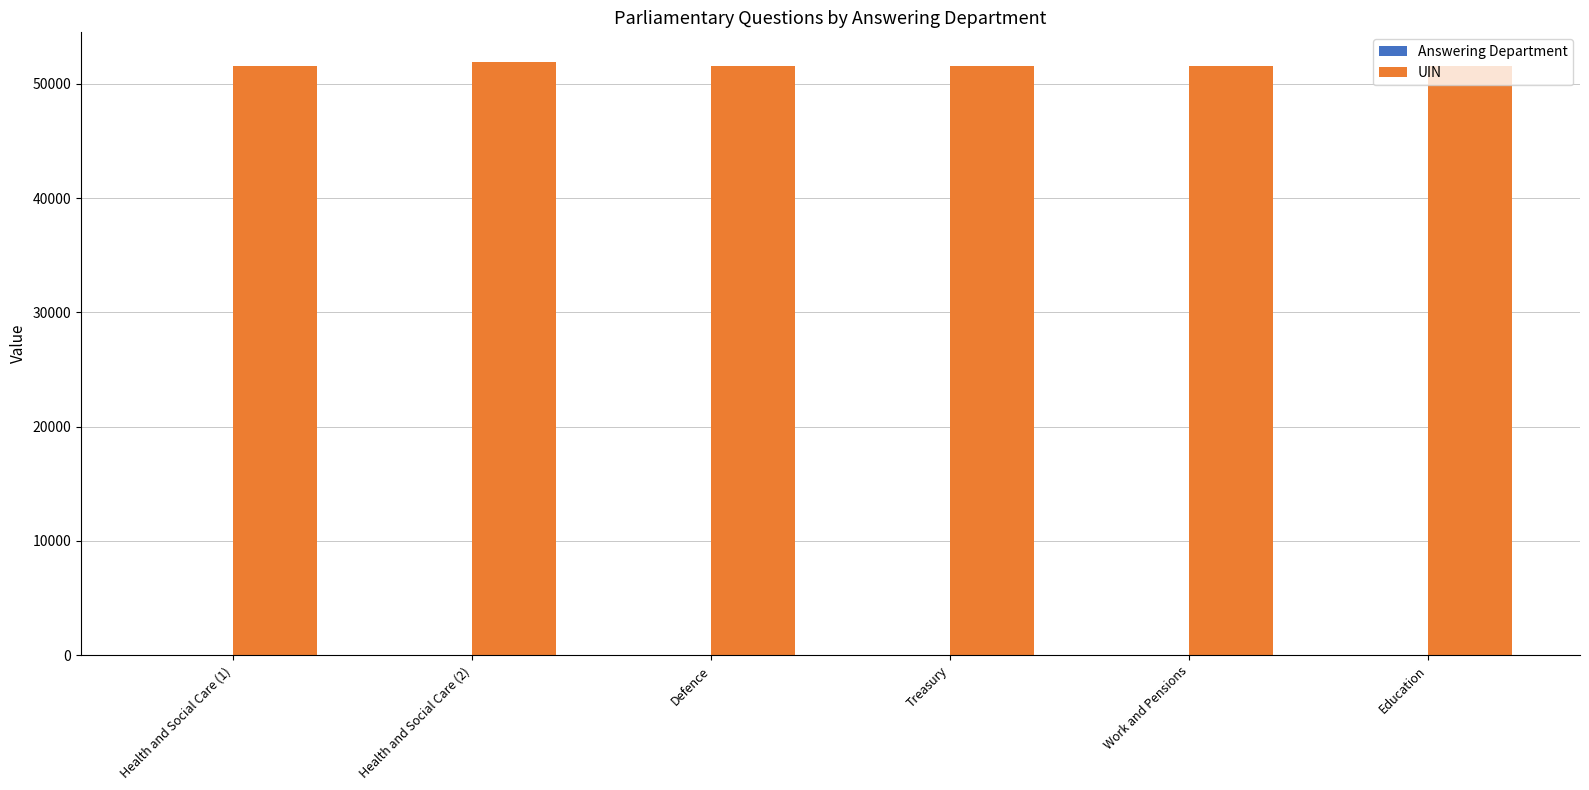

True or false: UIN has a value of 11468 at Defence.

False